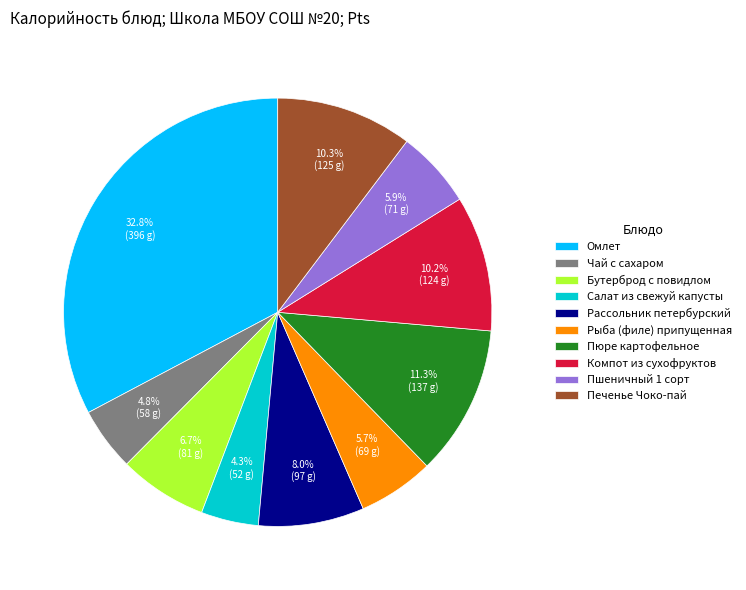

How many slices are in this pie chart?

10